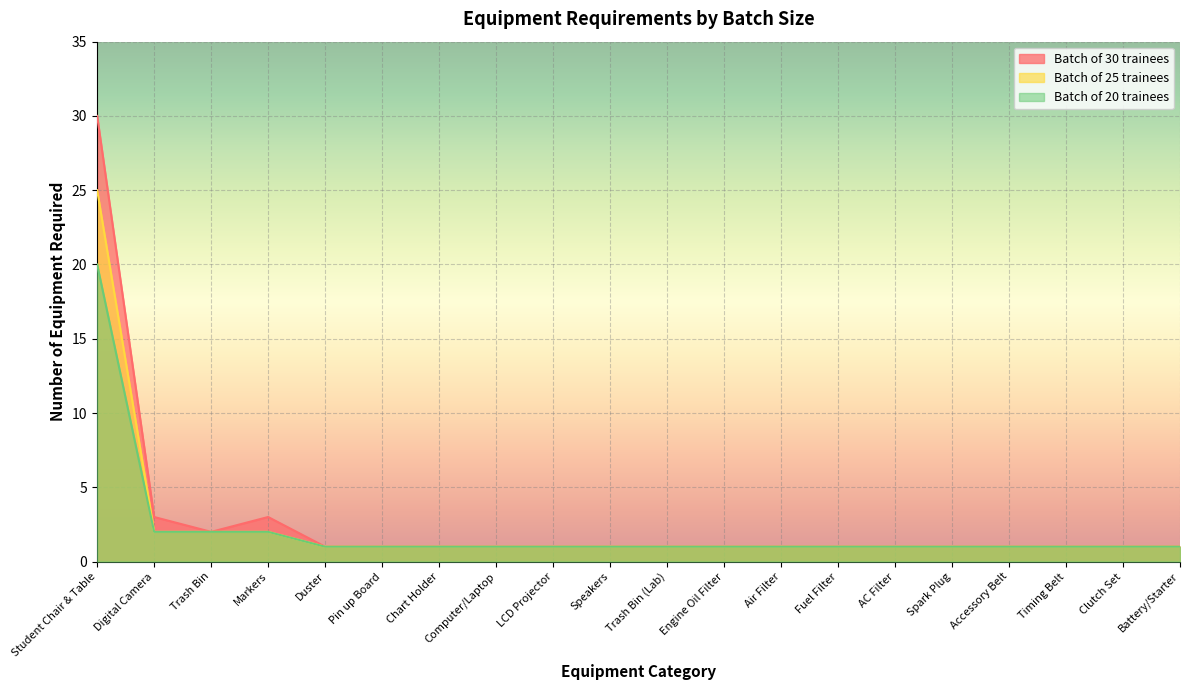

True or false: Batch of 25 trainees and Batch of 30 trainees cross at least once.

False